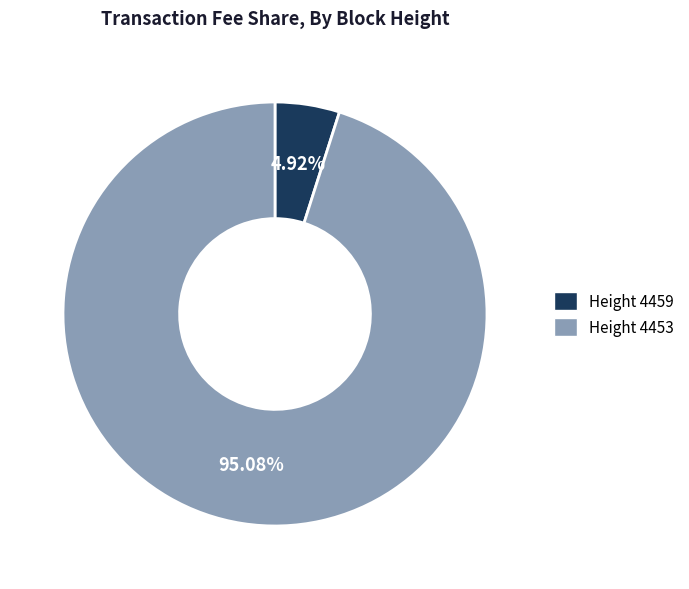

Does any single category account for the majority?

Yes